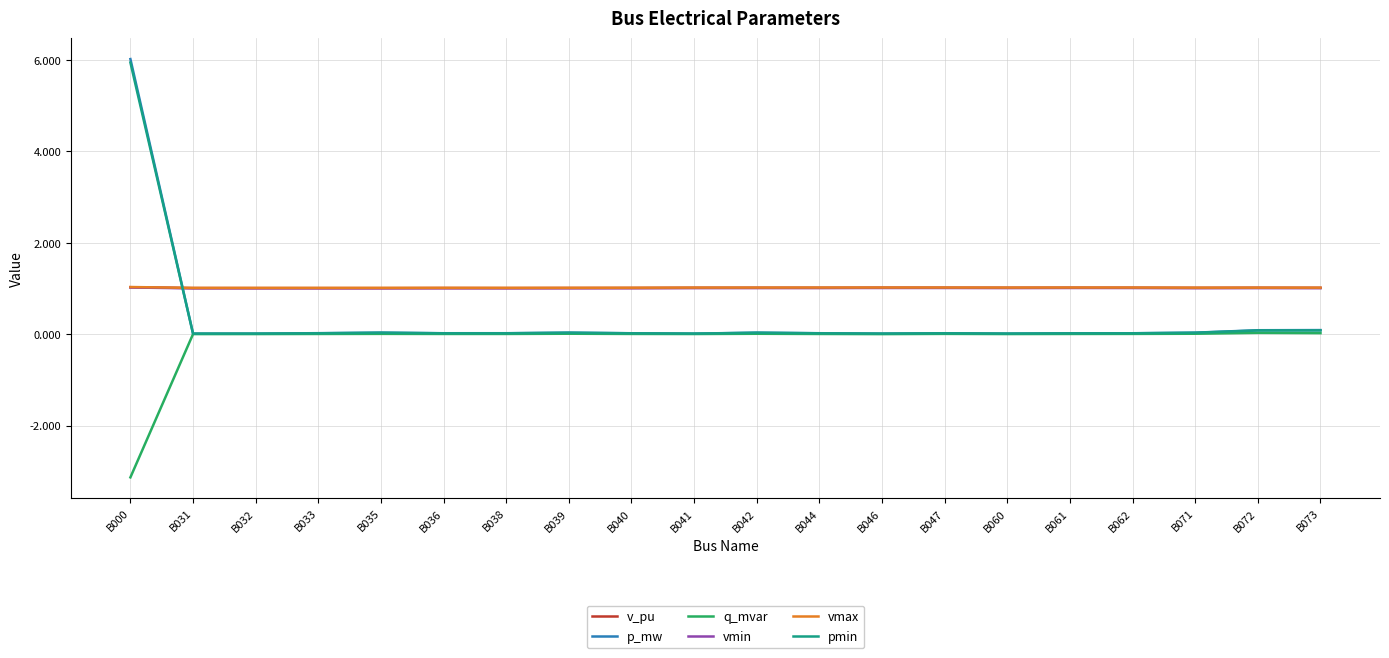

At which category is the sum across all series the highest?

B000